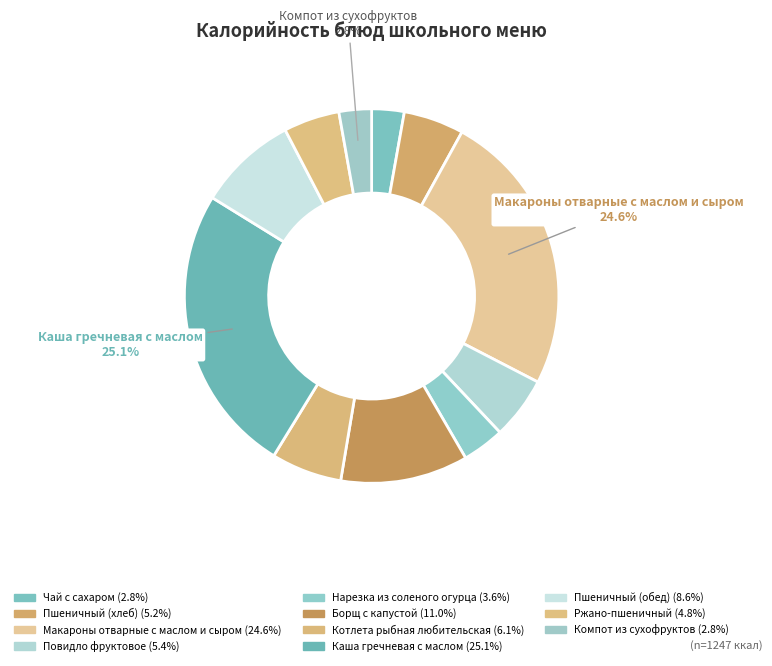

Rank the categories by value from highest to lowest.

Каша гречневая с маслом, Макароны отварные с маслом и сыром, Борщ с капустой, Пшеничный (обед), Котлета рыбная любительская, Повидло фруктовое, Пшеничный (хлеб), Ржано-пшеничный, Нарезка из соленого огурца, Чай с сахаром, Компот из сухофруктов